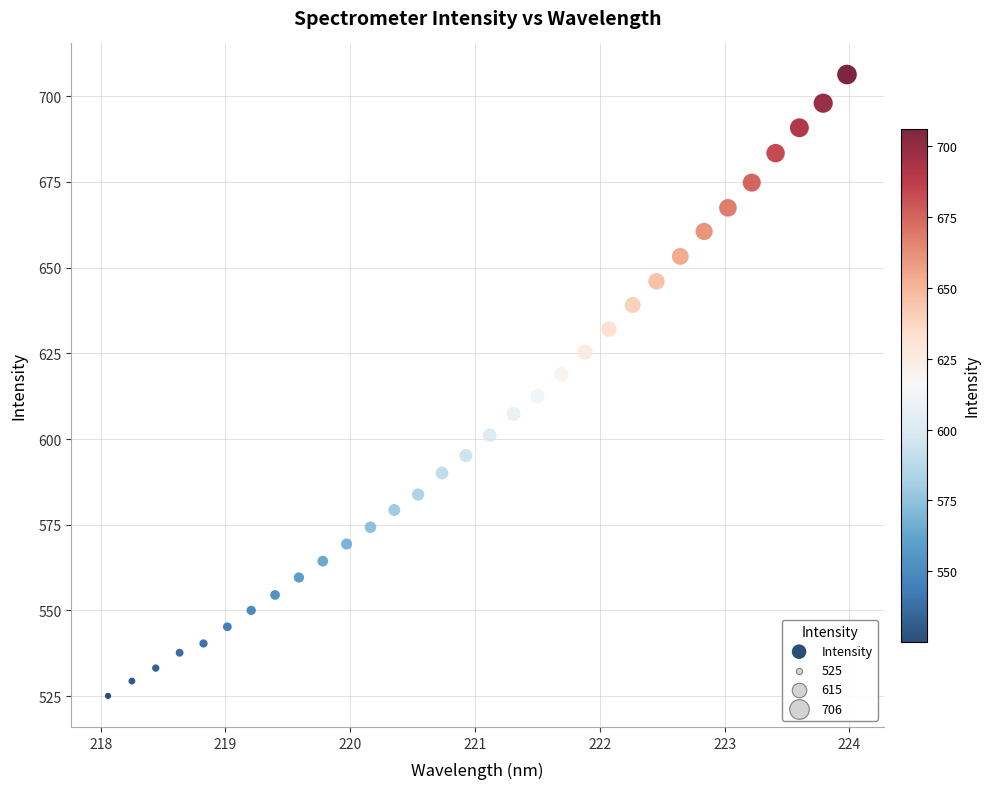

What is the range of Y values (max minus min)?

181.3